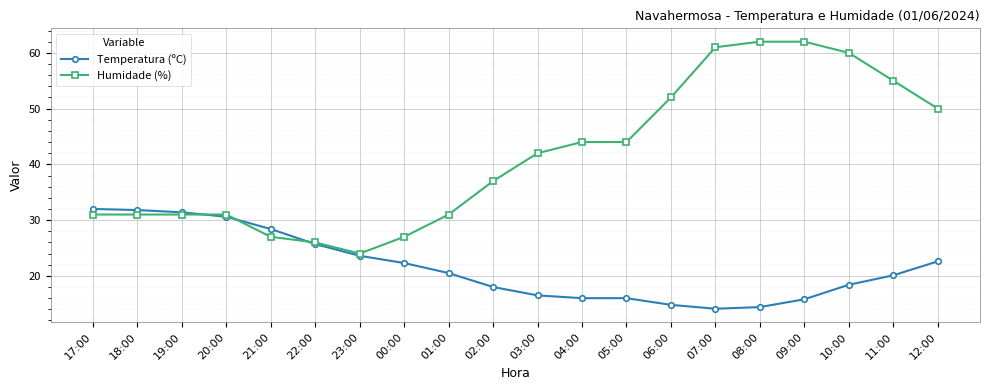

Is the value of Humidade (%) at 08:00 greater than the value of Temperatura (ºC) at 18:00?

Yes